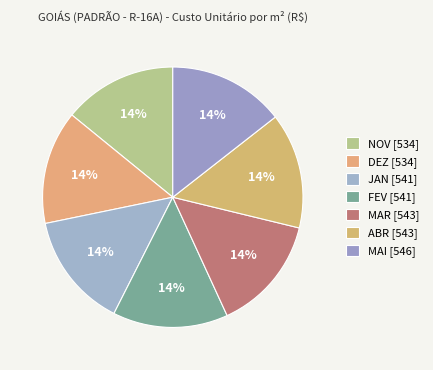

Between ABR and DEZ, which is larger?

ABR